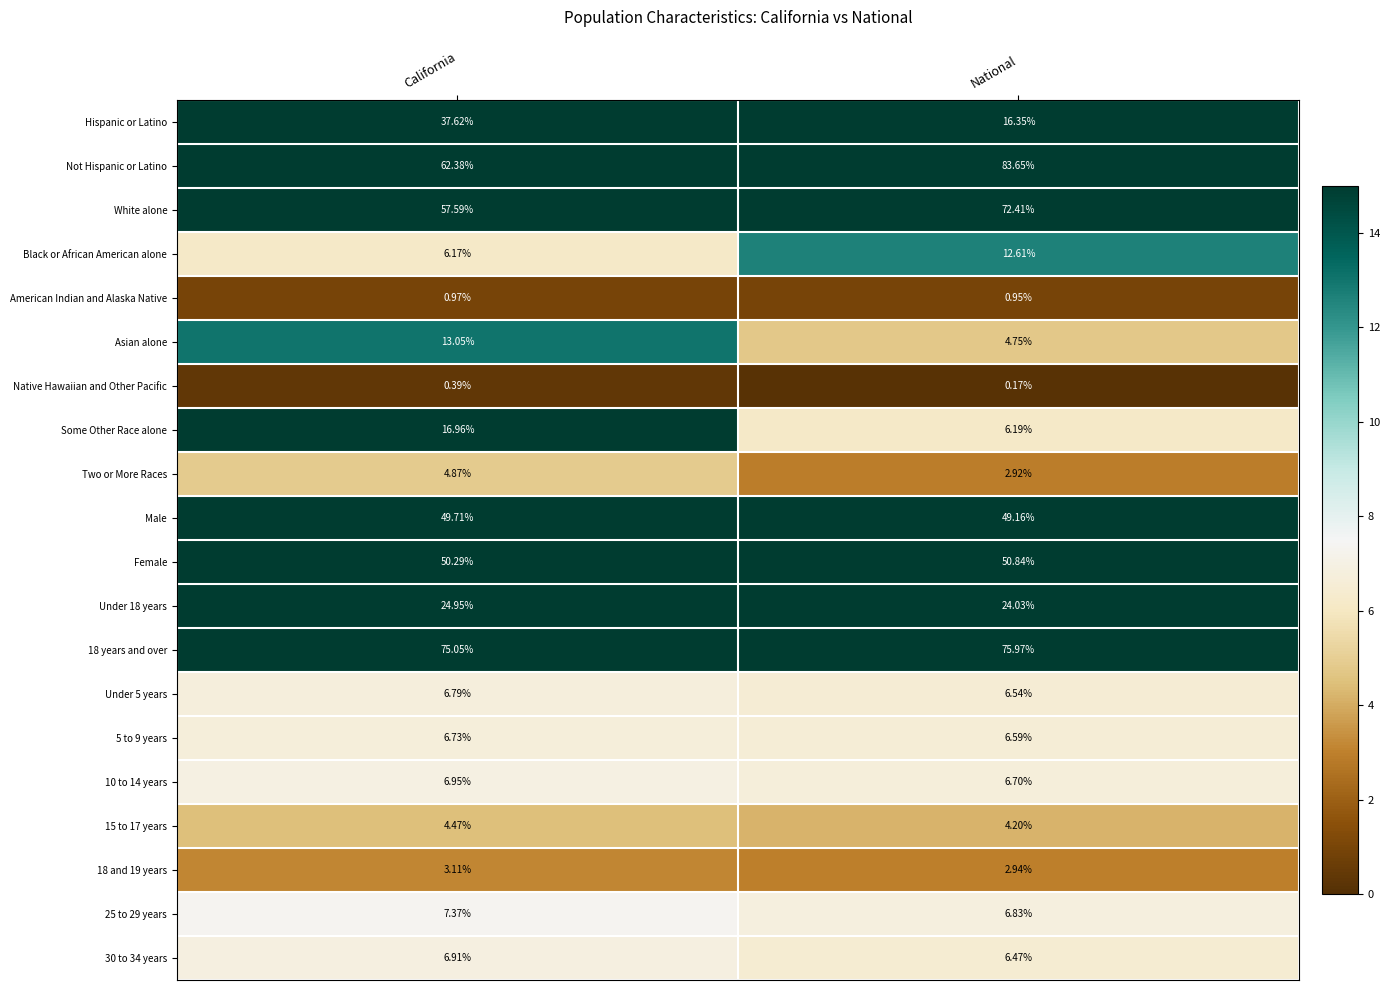

What is the total value across all series at California?

442.3